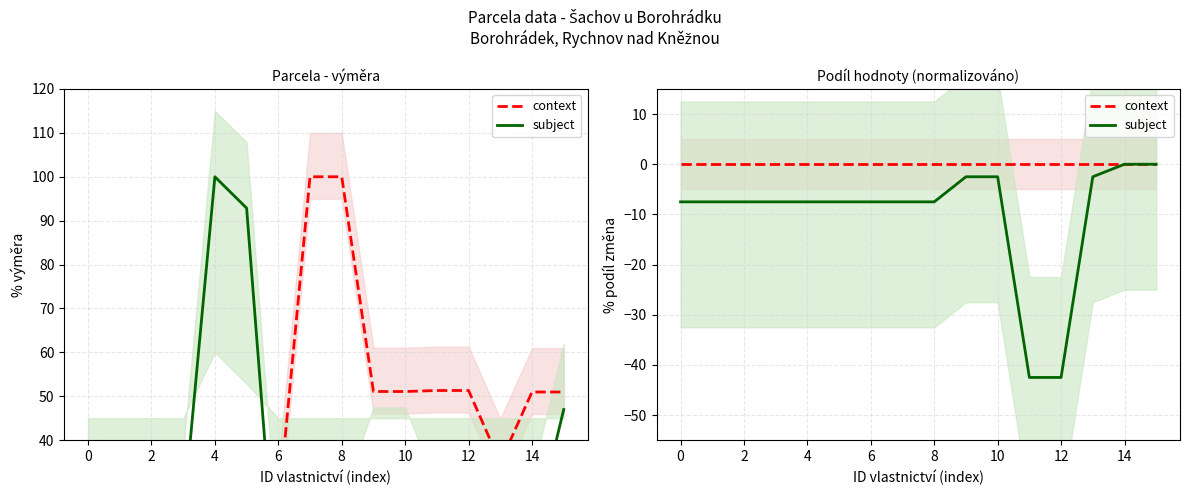

At 10, list the series in order from largest to smallest.

context, subject